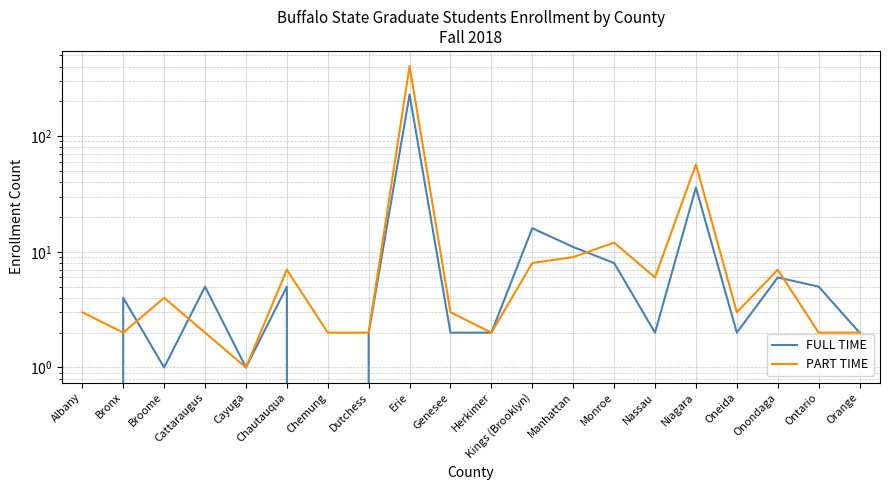

In FULL TIME, how many points are lower than both neighbors (excluding endpoints)?

5